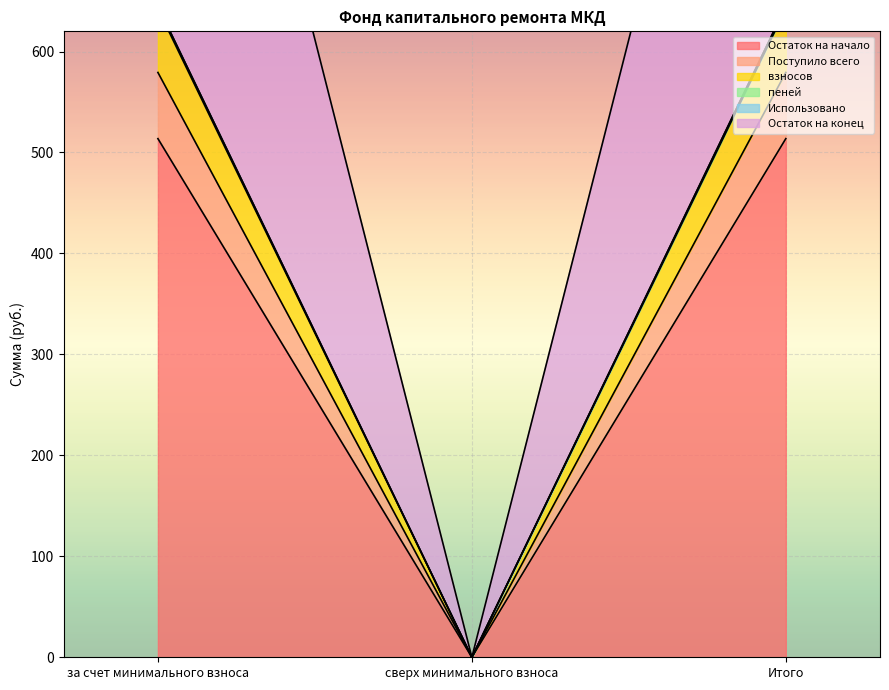

Is it true that Остаток на начало equals 0.0 at сверх минимального взноса?

True